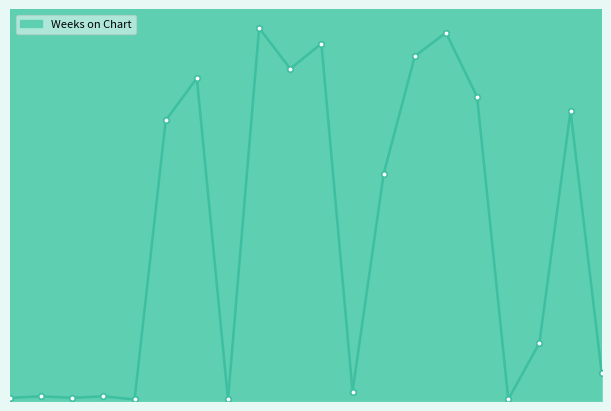

Does the chart display data point markers on the line(s)?

No